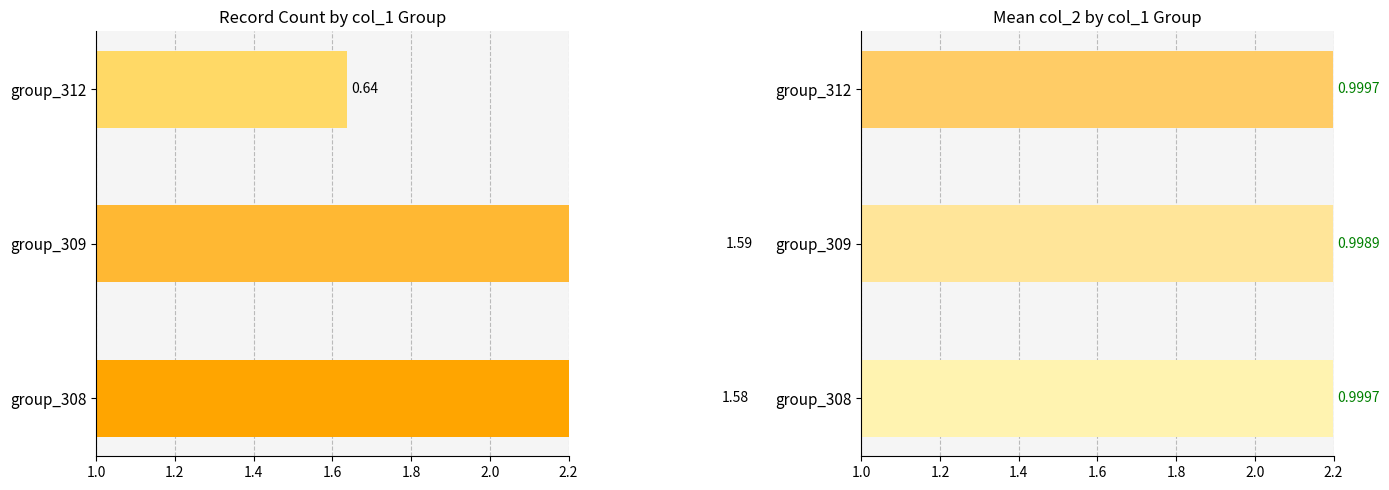

Rank the series by their maximum value, from highest to lowest.

count, mean_col2